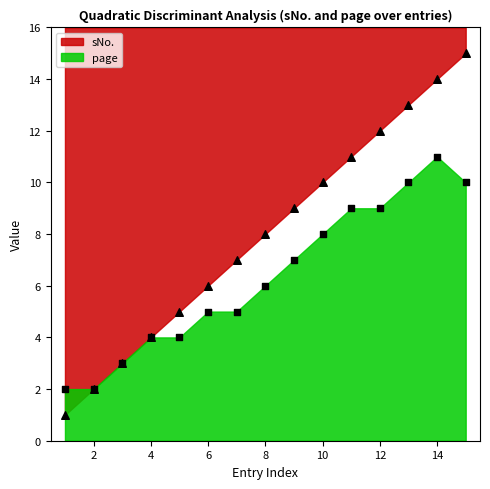

Which series contains the lowest Y value?

sNo.